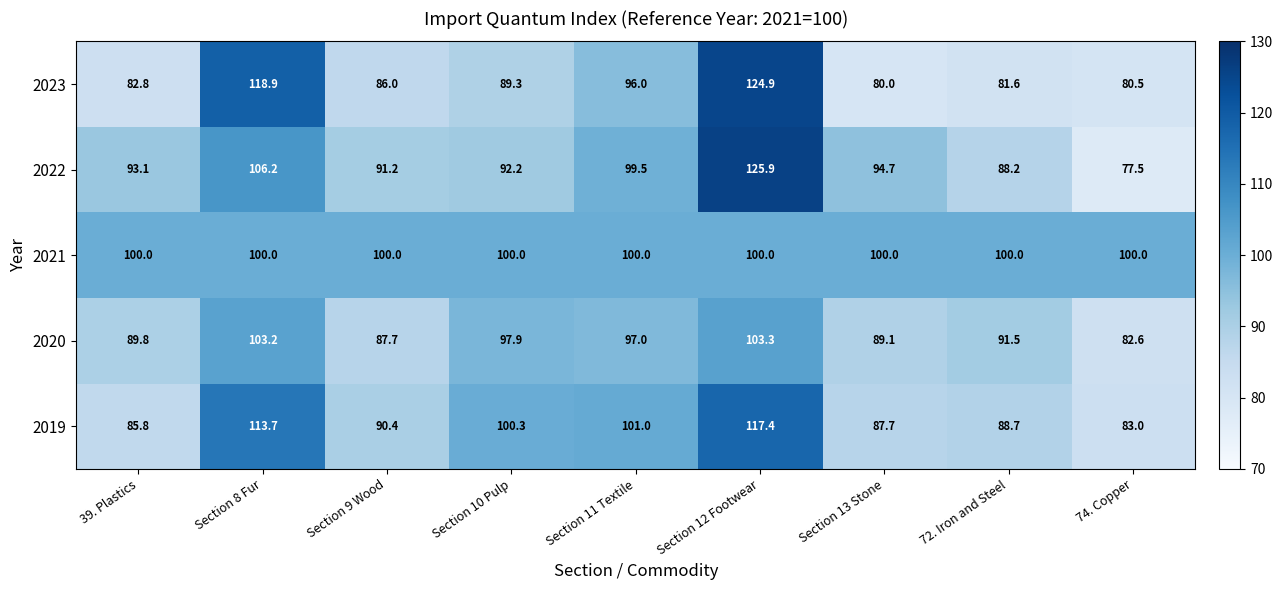

Which category has the highest value in the 2020 series?

Section 12 Footwear